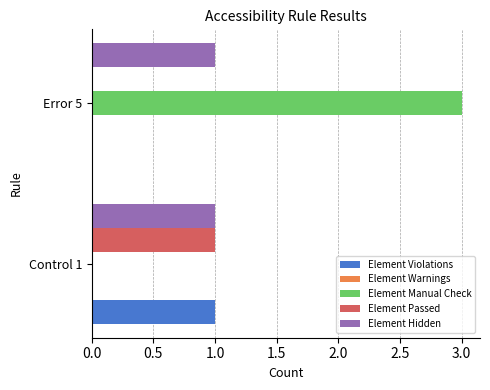

What is the maximum value shown in the chart?

3